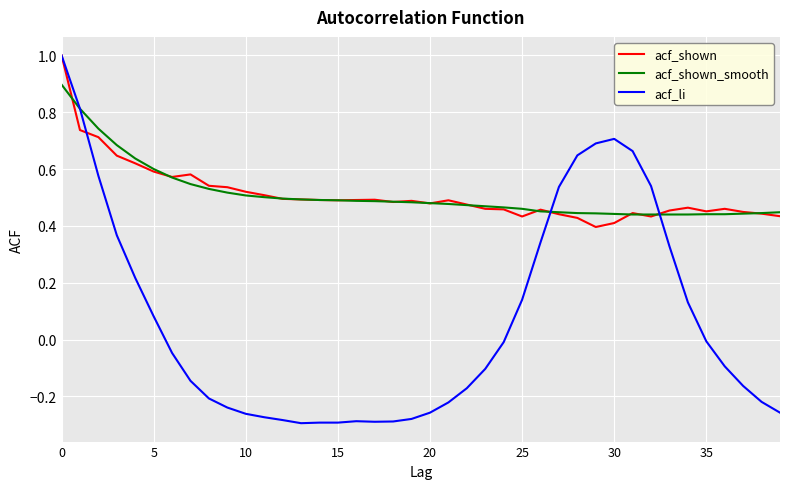

What is the maximum value for acf_shown_smooth?

0.9